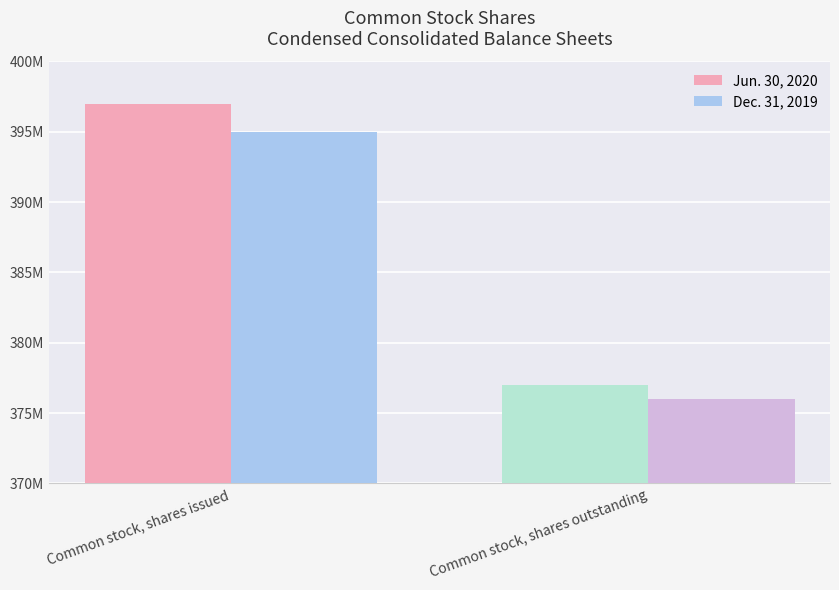

Which label corresponds to the largest value in the chart?

Common stock, shares issued